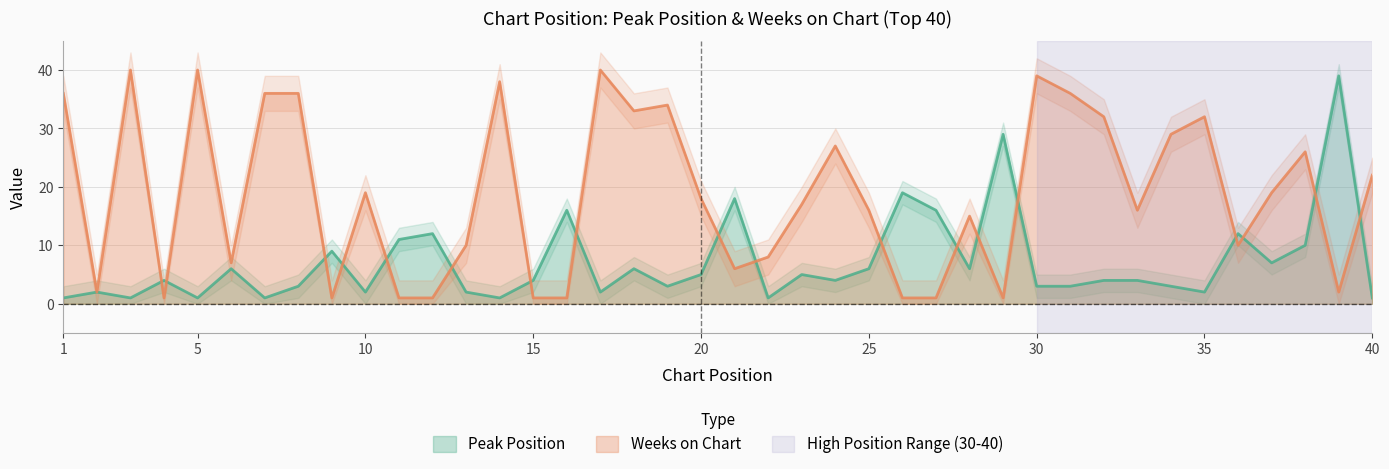

What is the maximum value shown in the chart?

40